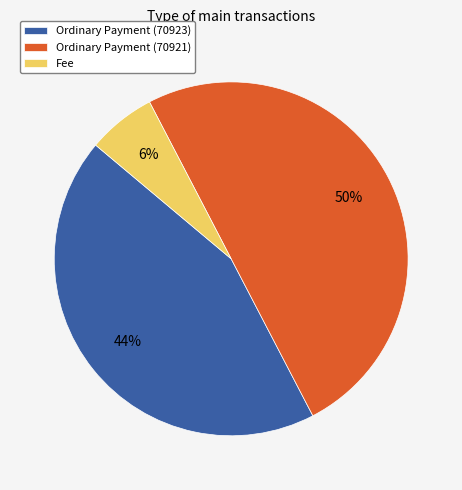

Count the number of slices in the pie.

3